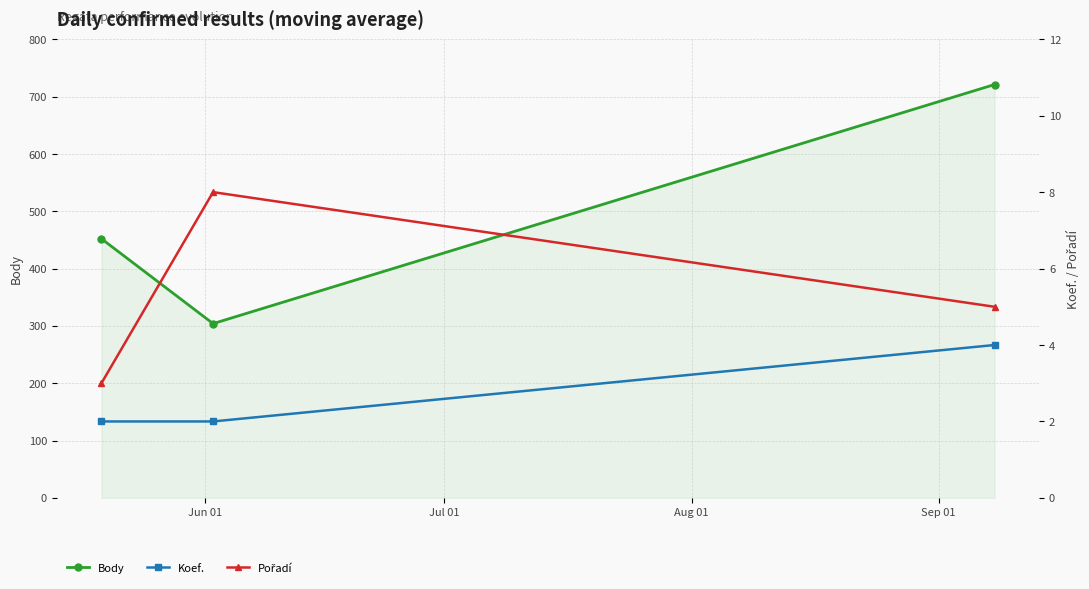

What is the highest value of the Body series?

721